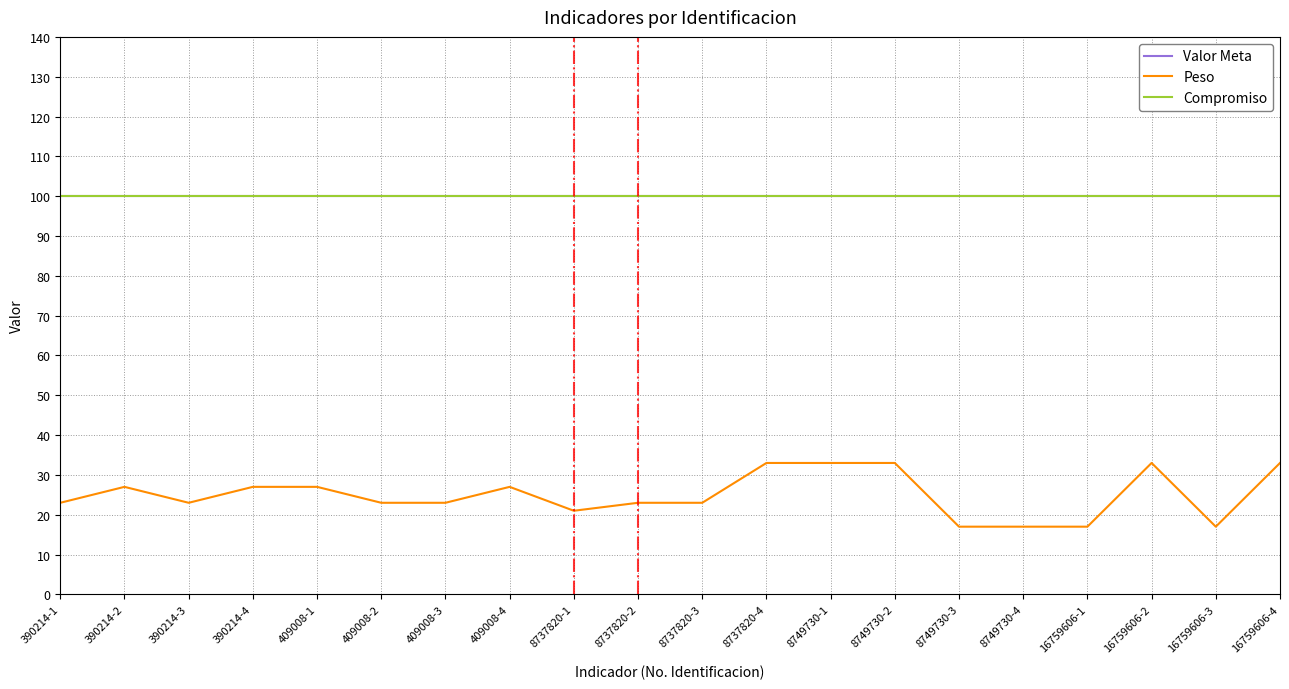

At how many categories does at least one series exceed 76?

20